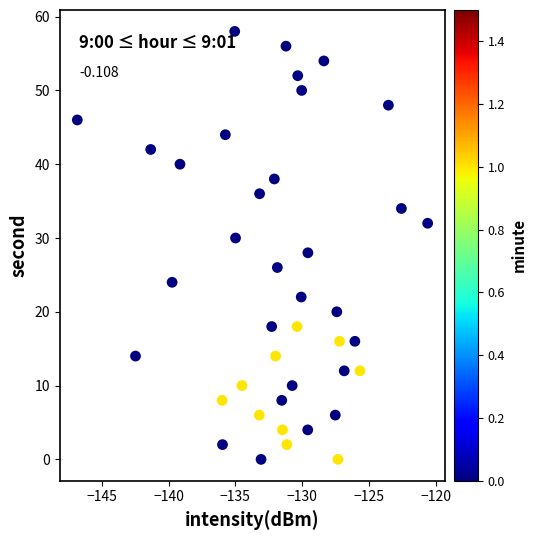

What is the range of Y values (max minus min)?

58